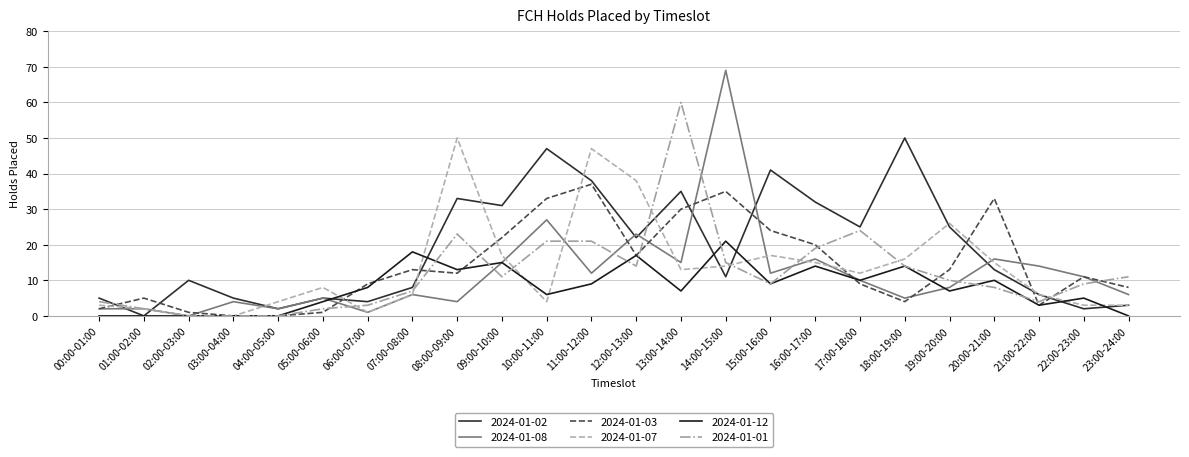

Does the chart have visible grid lines?

Yes